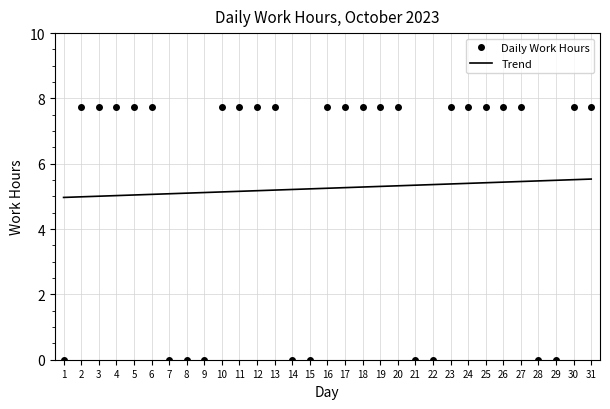

How many times do Daily Work Hours and Trend cross each other?

9